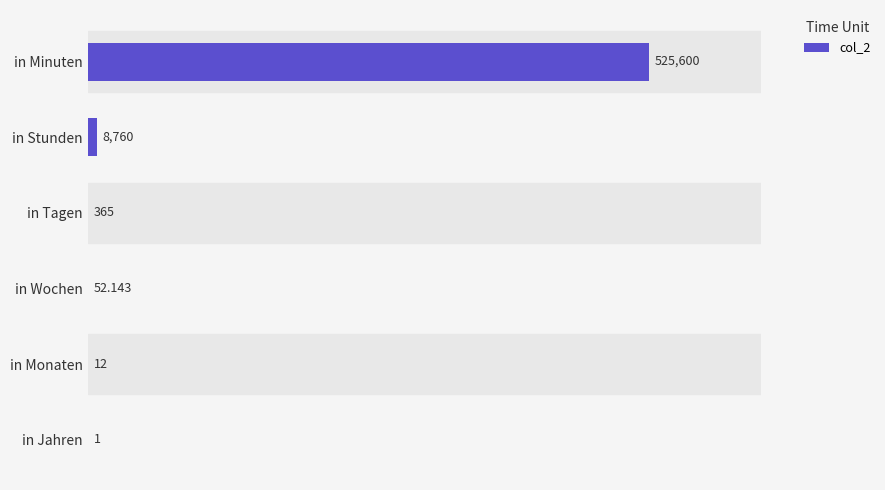

Which category has the highest value across all series?

in Minuten